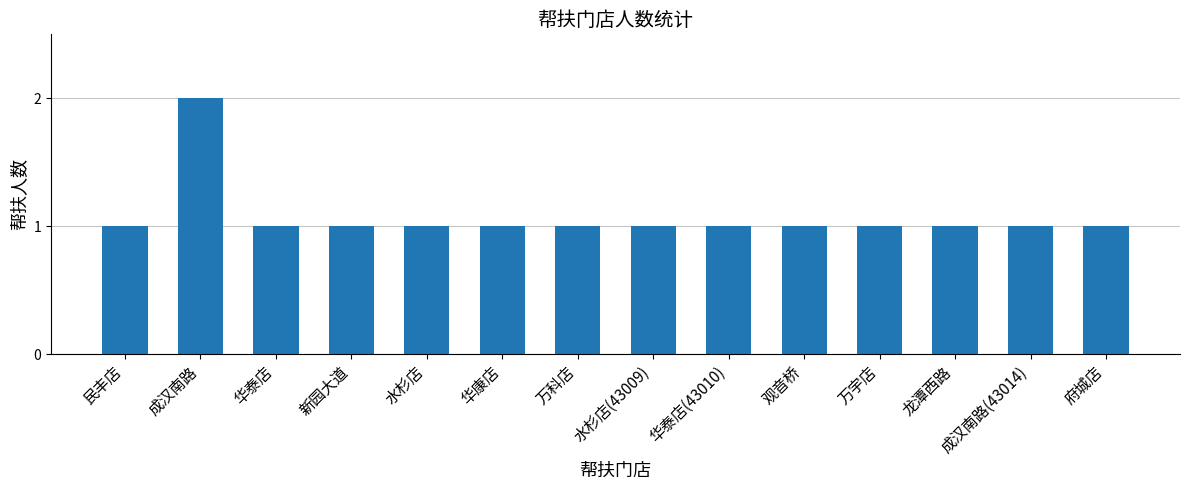

How many series are shown in this chart?

1